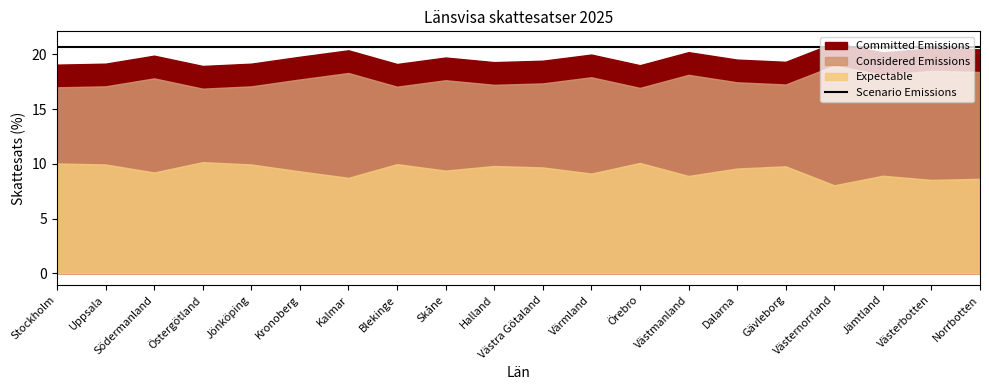

True or false: Region (90%) and Summa skattesats (95%) cross at least once.

False